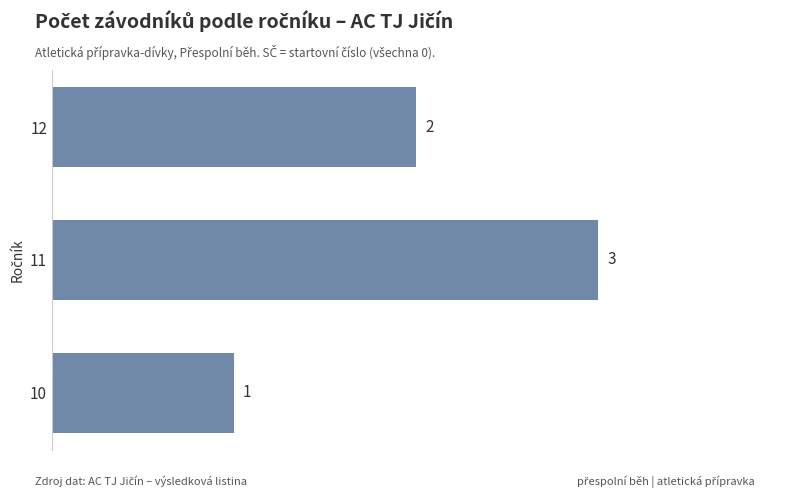

Rank the categories by value from highest to lowest.

11, 12, 10